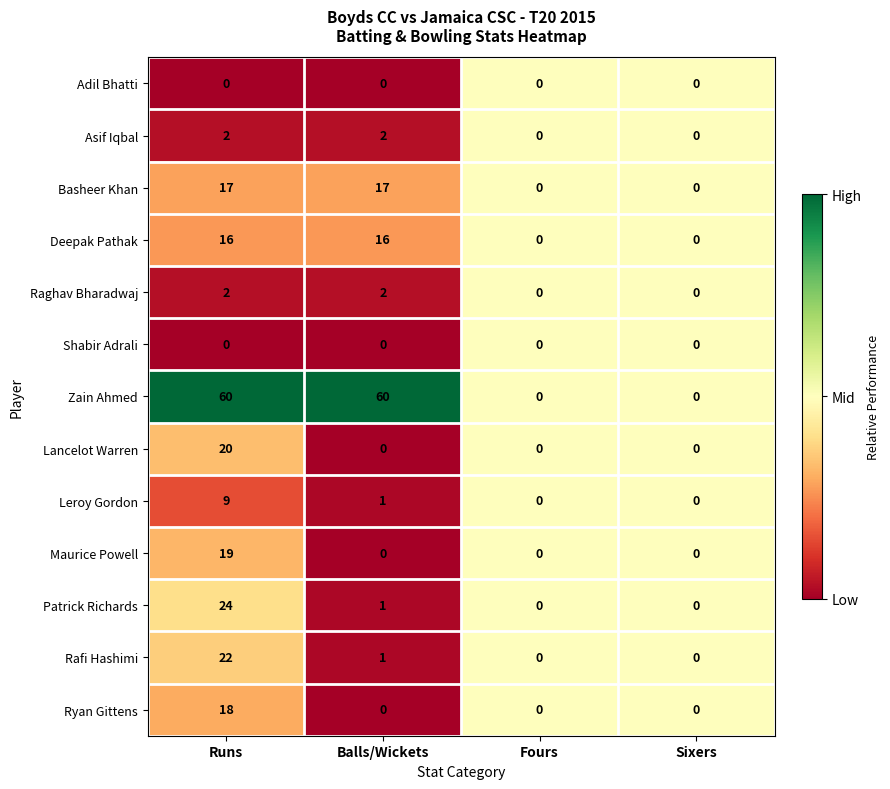

What is the sum of all Patrick Richards values?

25